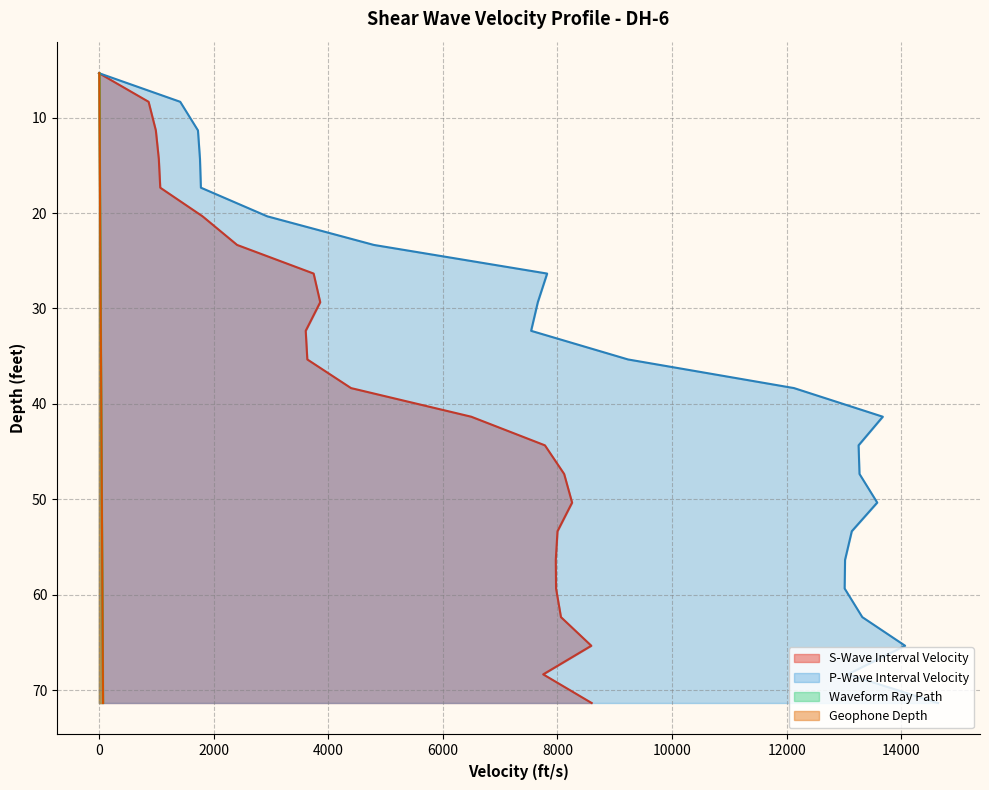

The Waveform Ray Path series shows 3.2 at 0. True or false?

False